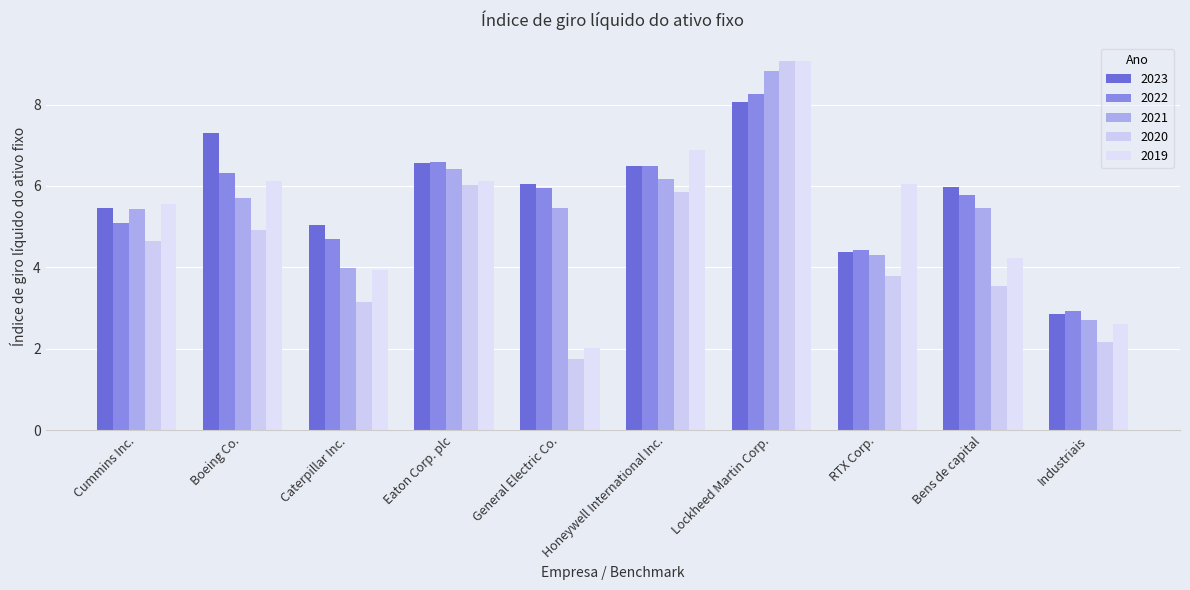

What are all the series names shown in the legend?

2023, 2022, 2021, 2020, 2019